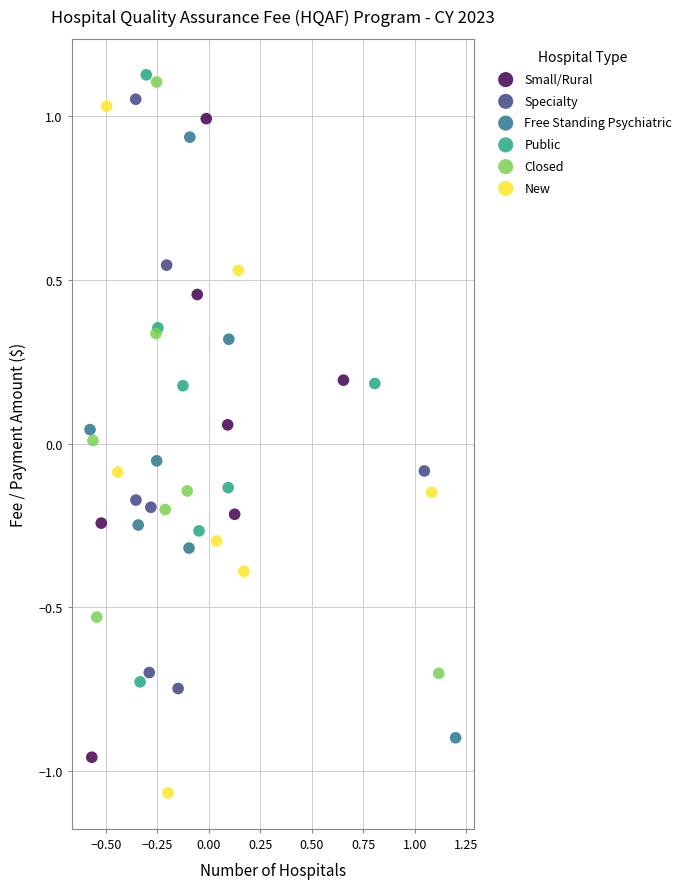

Which series has the widest spread of Y values?

New